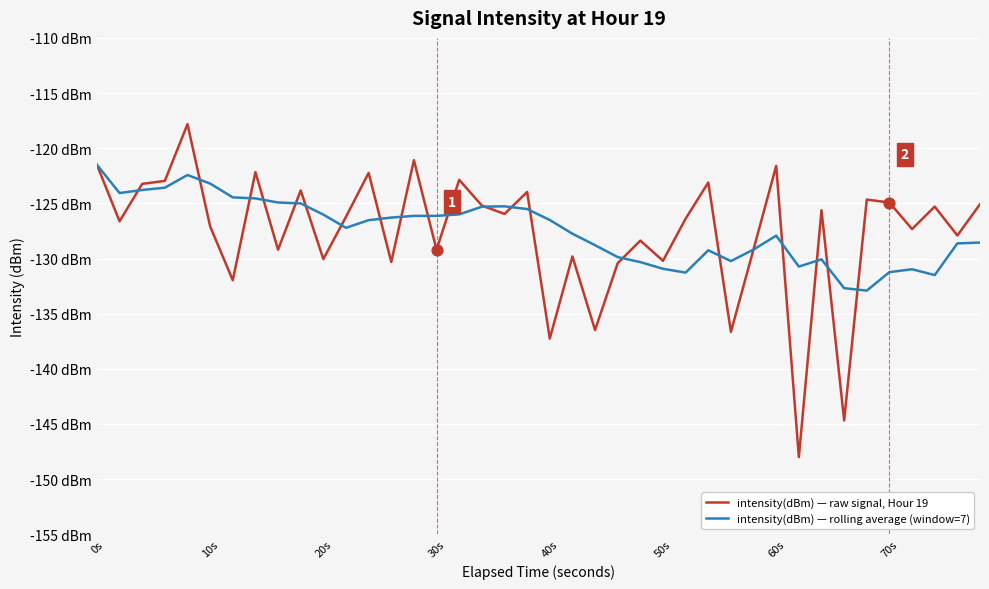

Which series has the largest total across all categories?

intensity(dBm) — rolling average (window=7)